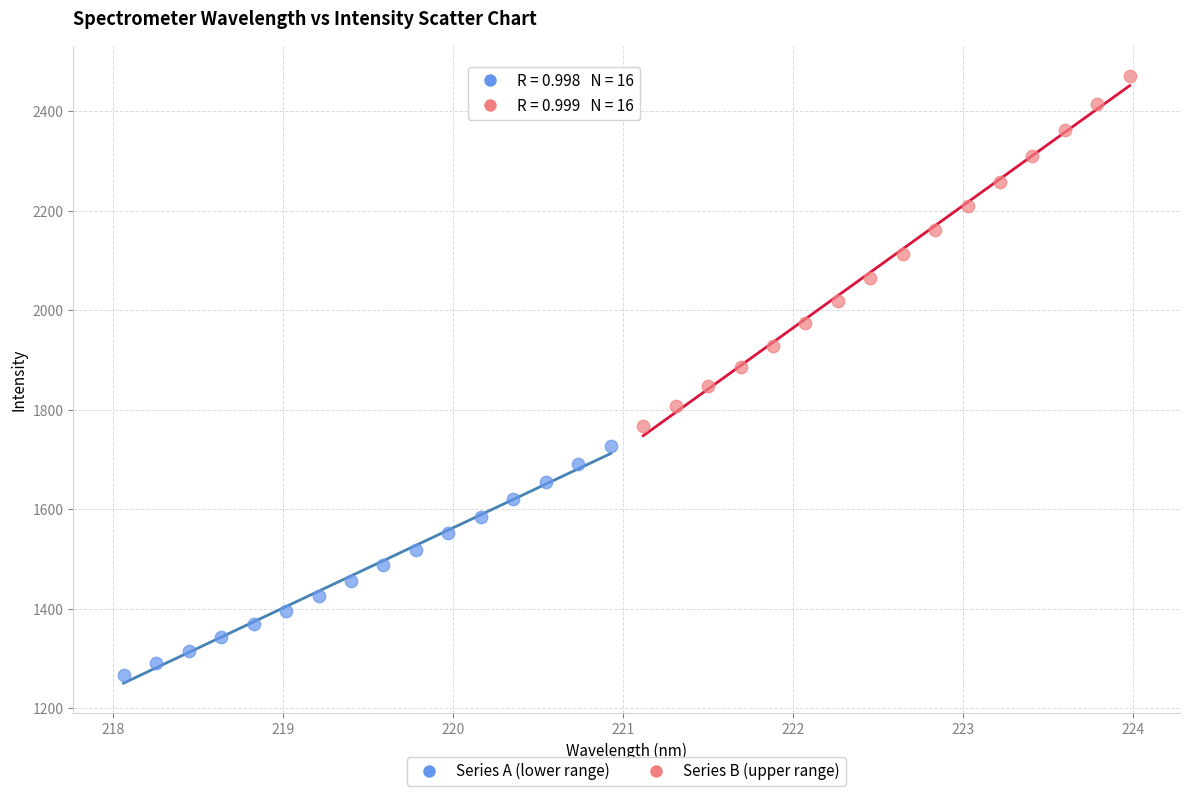

Which series reaches the minimum Y coordinate?

Series A (lower range)